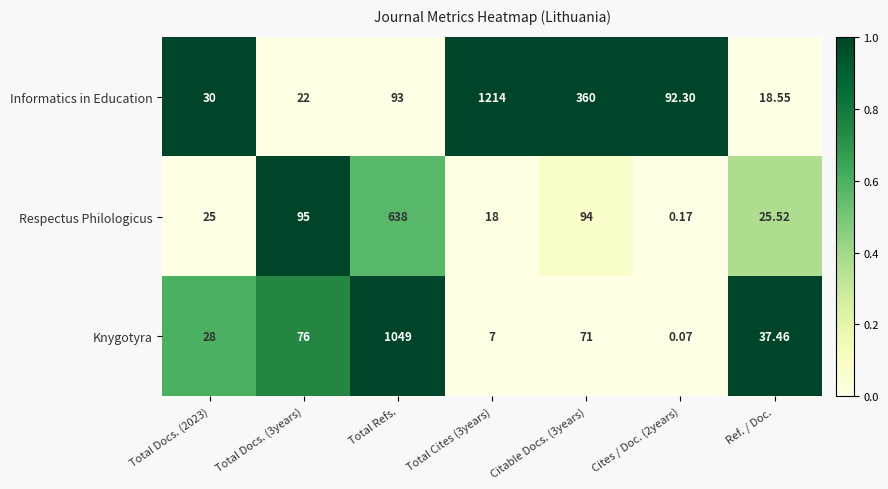

At which category does the chart reach its minimum across all series?

Cites / Doc. (2years)